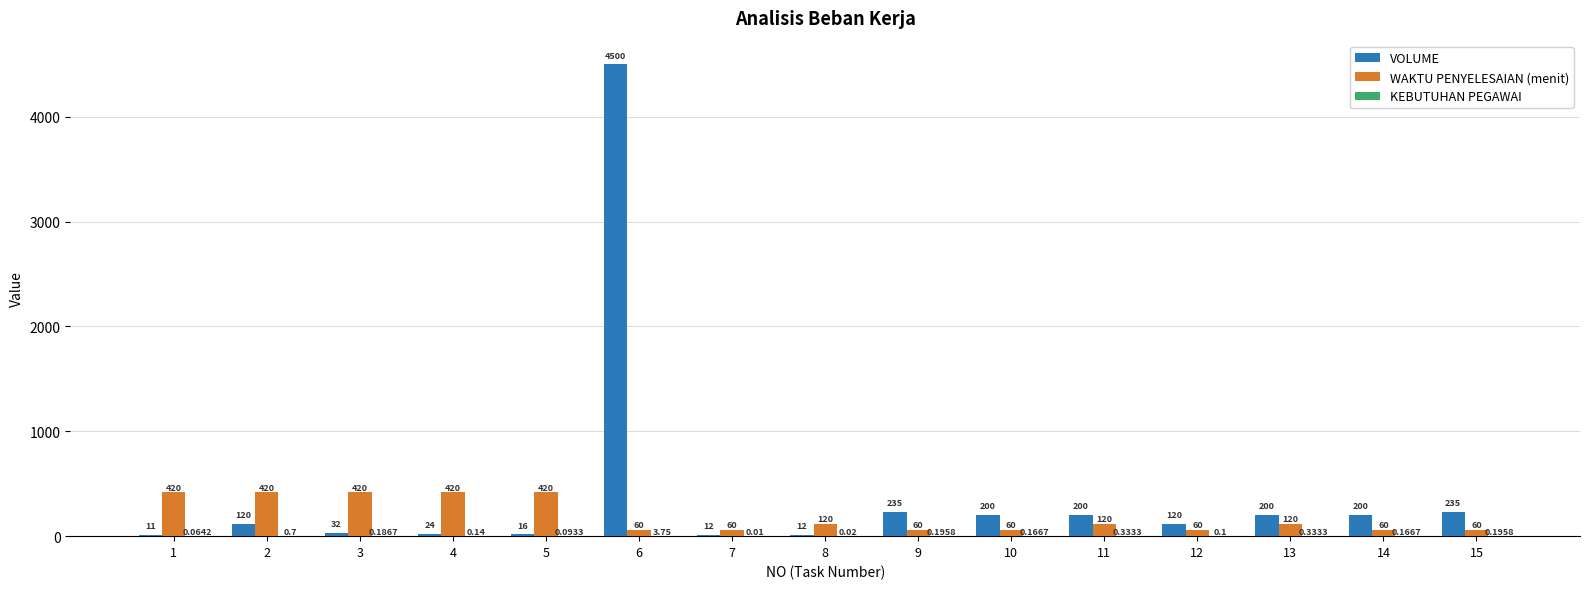

What is the maximum value for WAKTU PENYELESAIAN (menit)?

420.0